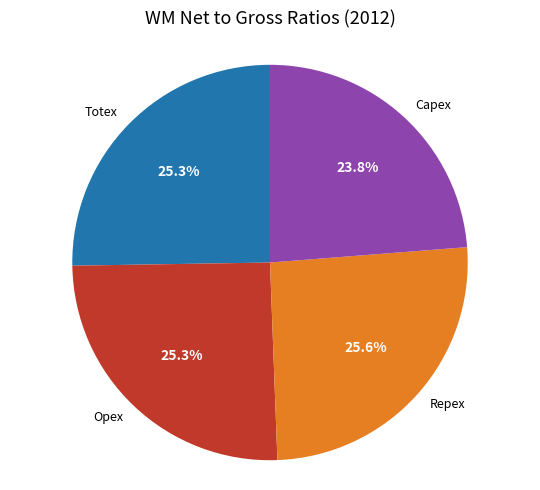

How many segments does this pie chart have?

4